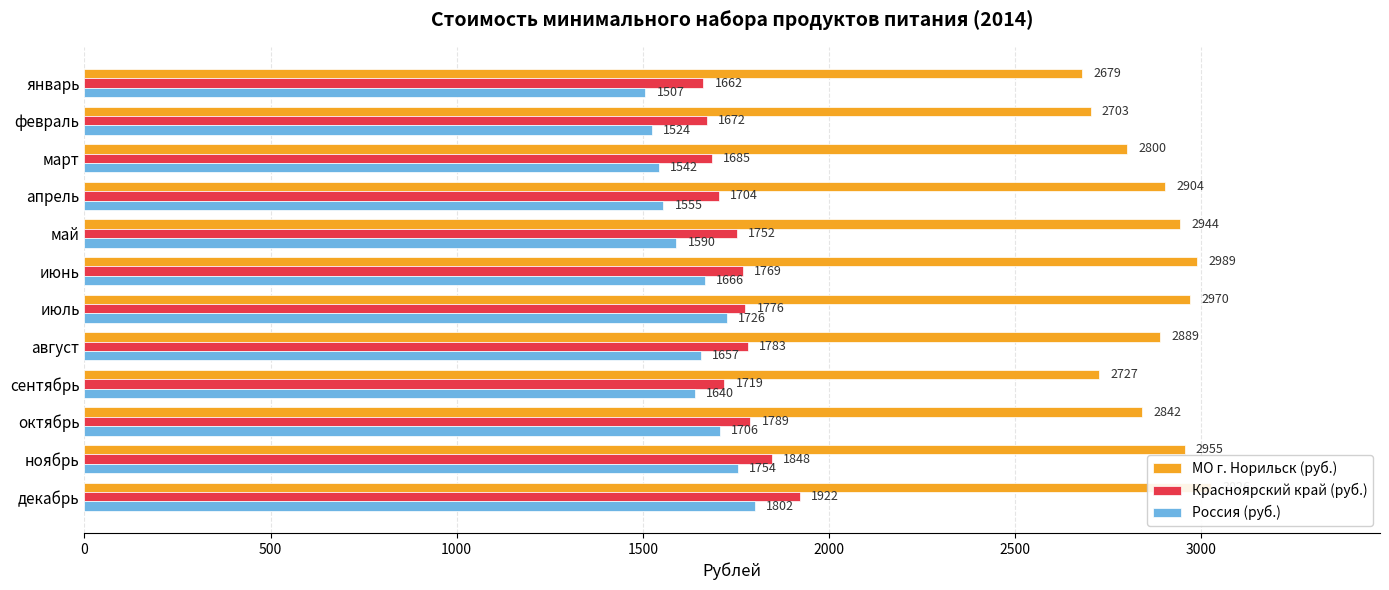

What value does the МО г. Норильск (руб.) series have at январь?

2679.4